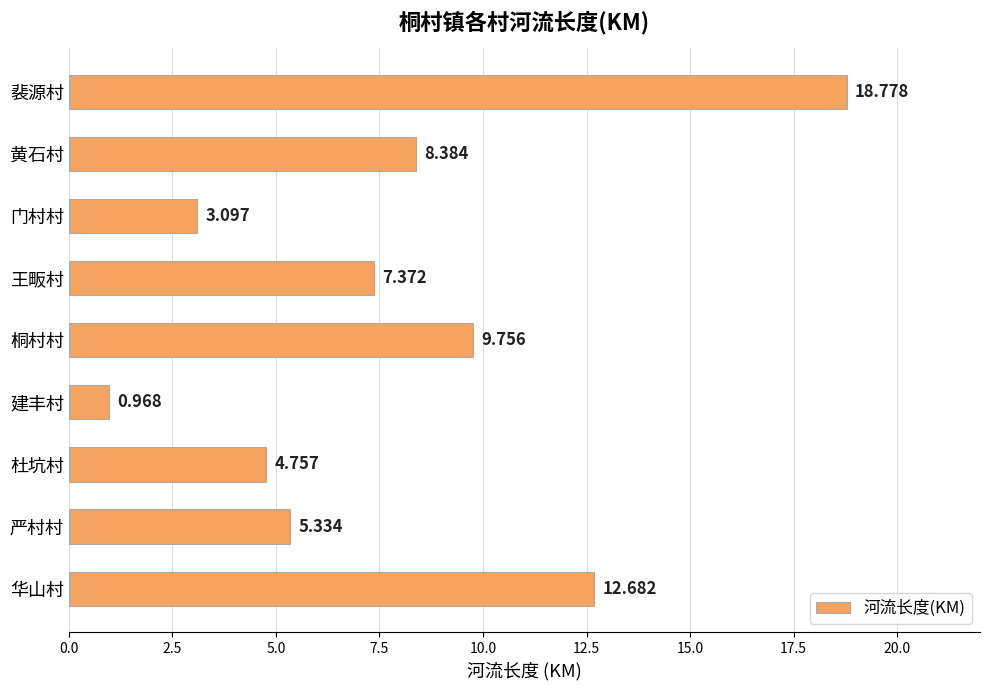

Which has a higher value, 门村村 or 裴源村?

裴源村